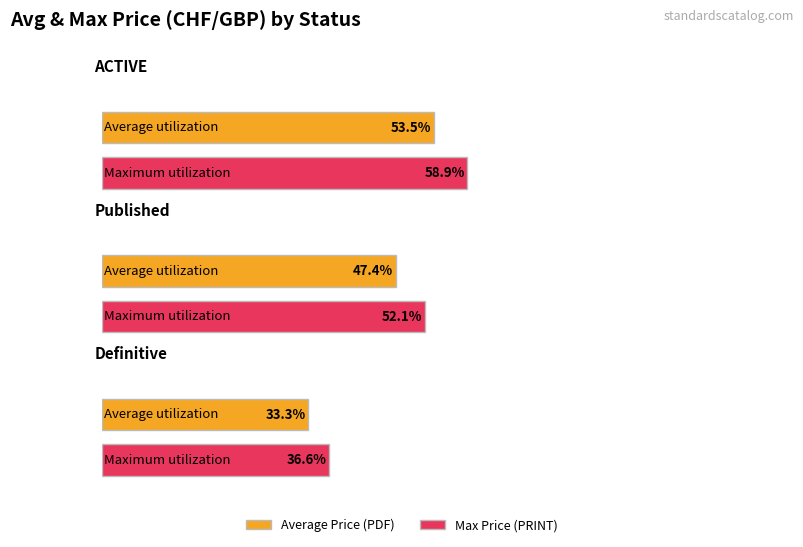

Which has a higher value, ACTIVE or 3?

ACTIVE